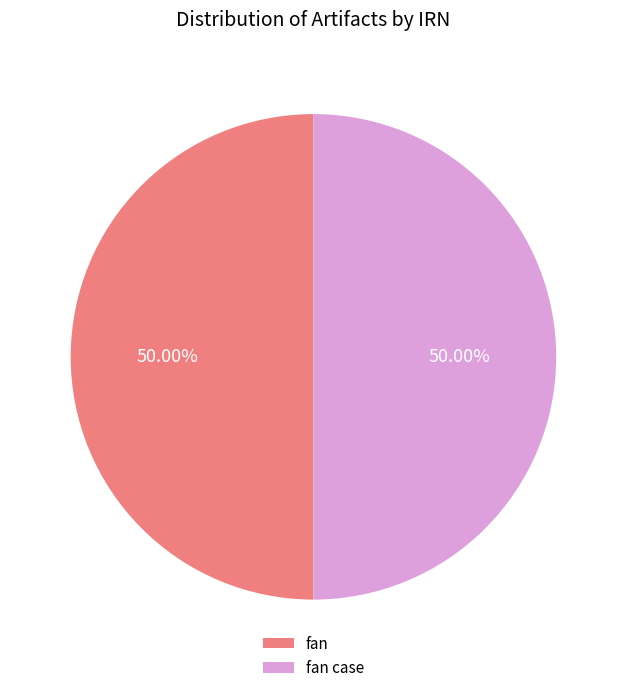

The fan slice represents 50% of the pie. True or false?

True